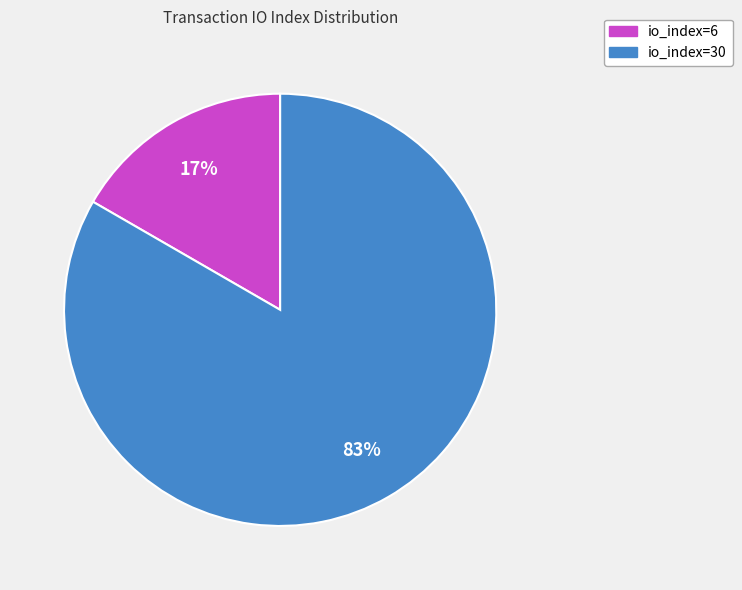

Count the number of slices in the pie.

2